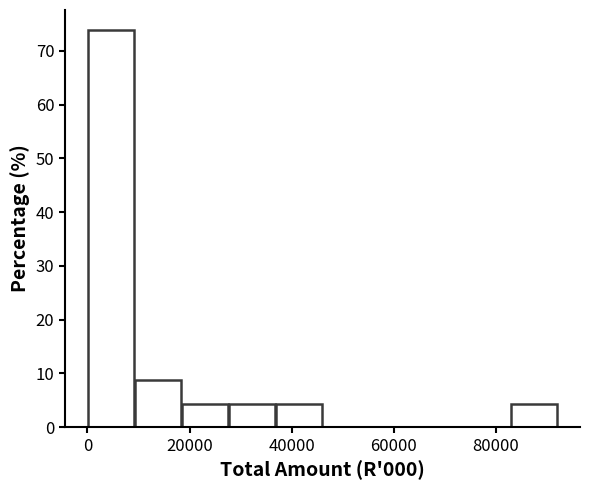

Reading left to right, transcribe this chart: for each bar, give the range it covers on the x-axis and its height. Neither the bar edges nor the heights are printed on the chart, so give them approximately, as read against the axes.

0 to 10000: 74
10000 to 18000: 9
18000 to 28000: 4
28000 to 36000: 4
36000 to 46000: 4
46000 to 56000: 0
56000 to 64000: 0
64000 to 74000: 0
74000 to 82000: 0
82000 to 92000: 4